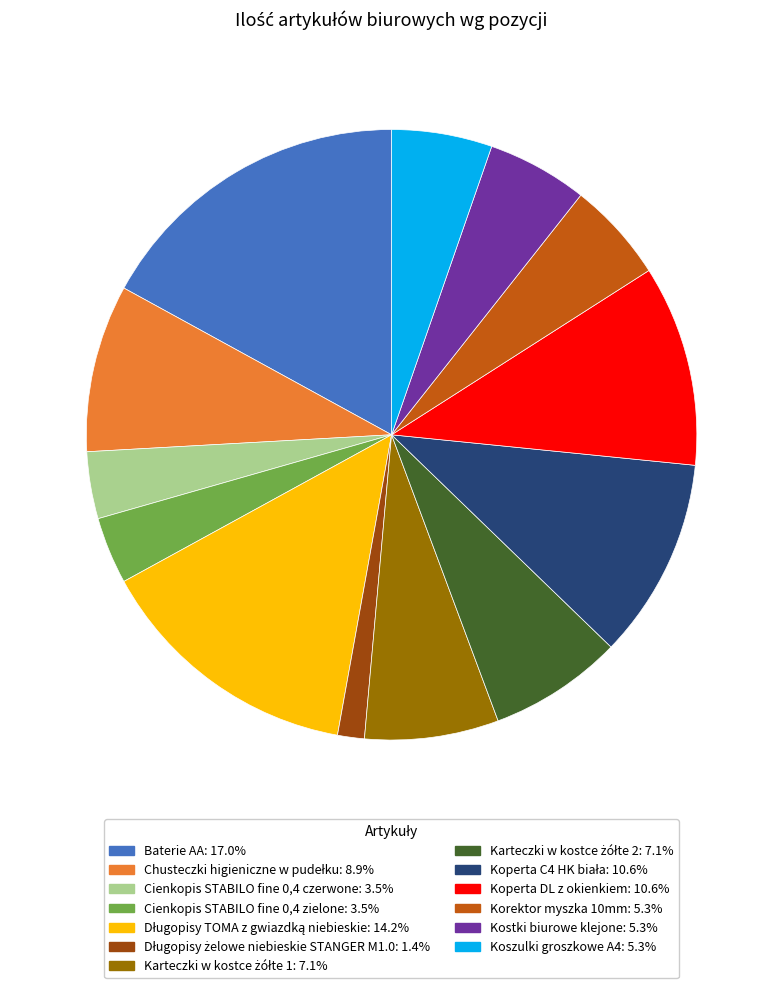

How many segments does this pie chart have?

13